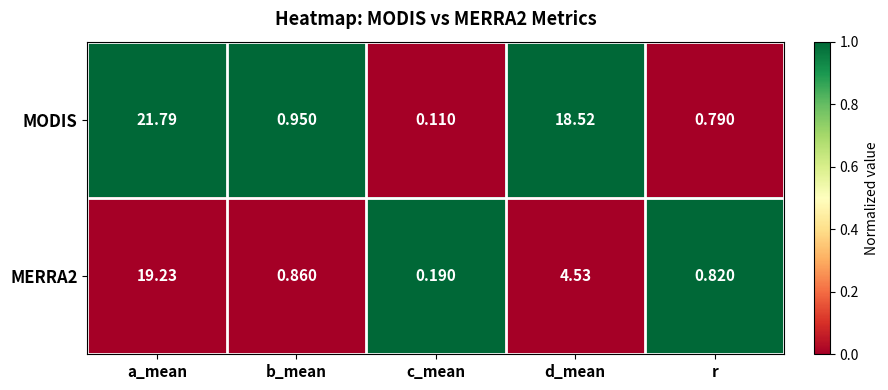

At which label is MODIS closest to 10?

d_mean